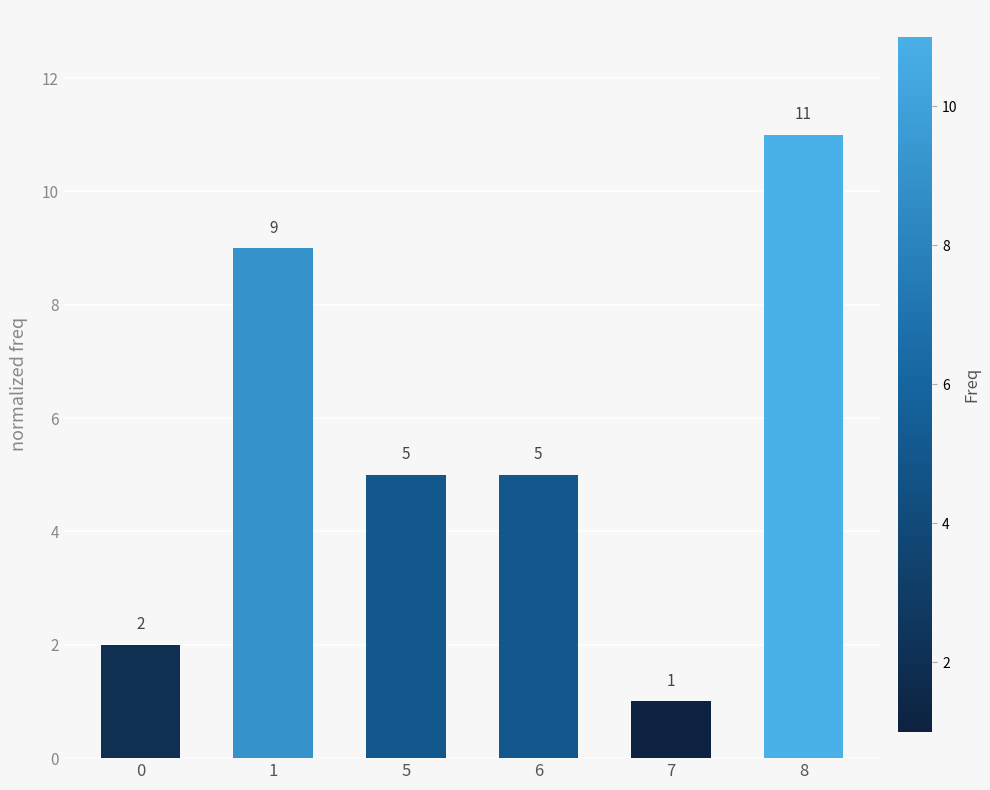

Which category has the lowest value across all series?

7